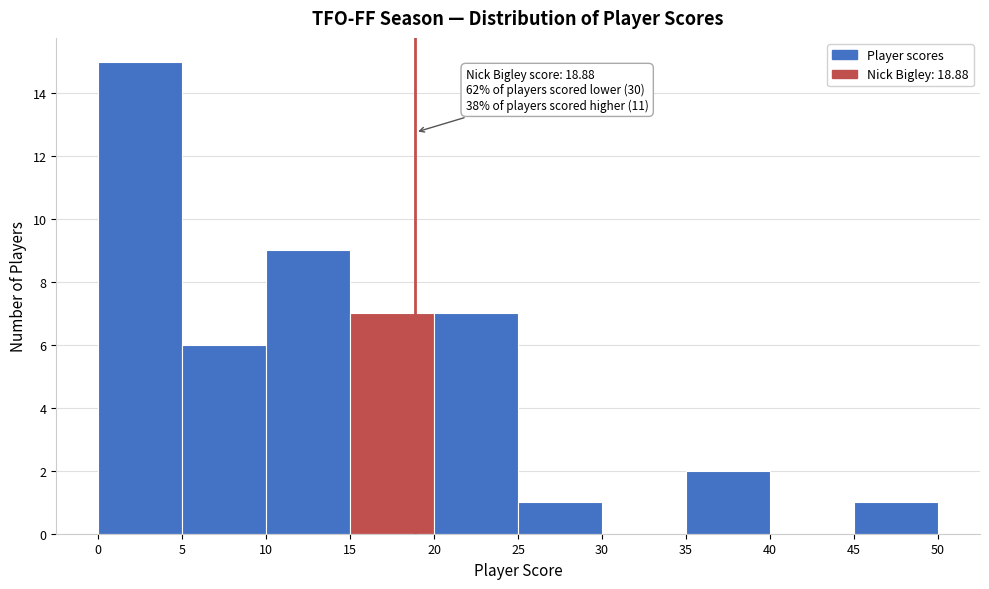

Over which range of the x-axis is the bar tallest?

0 to 5